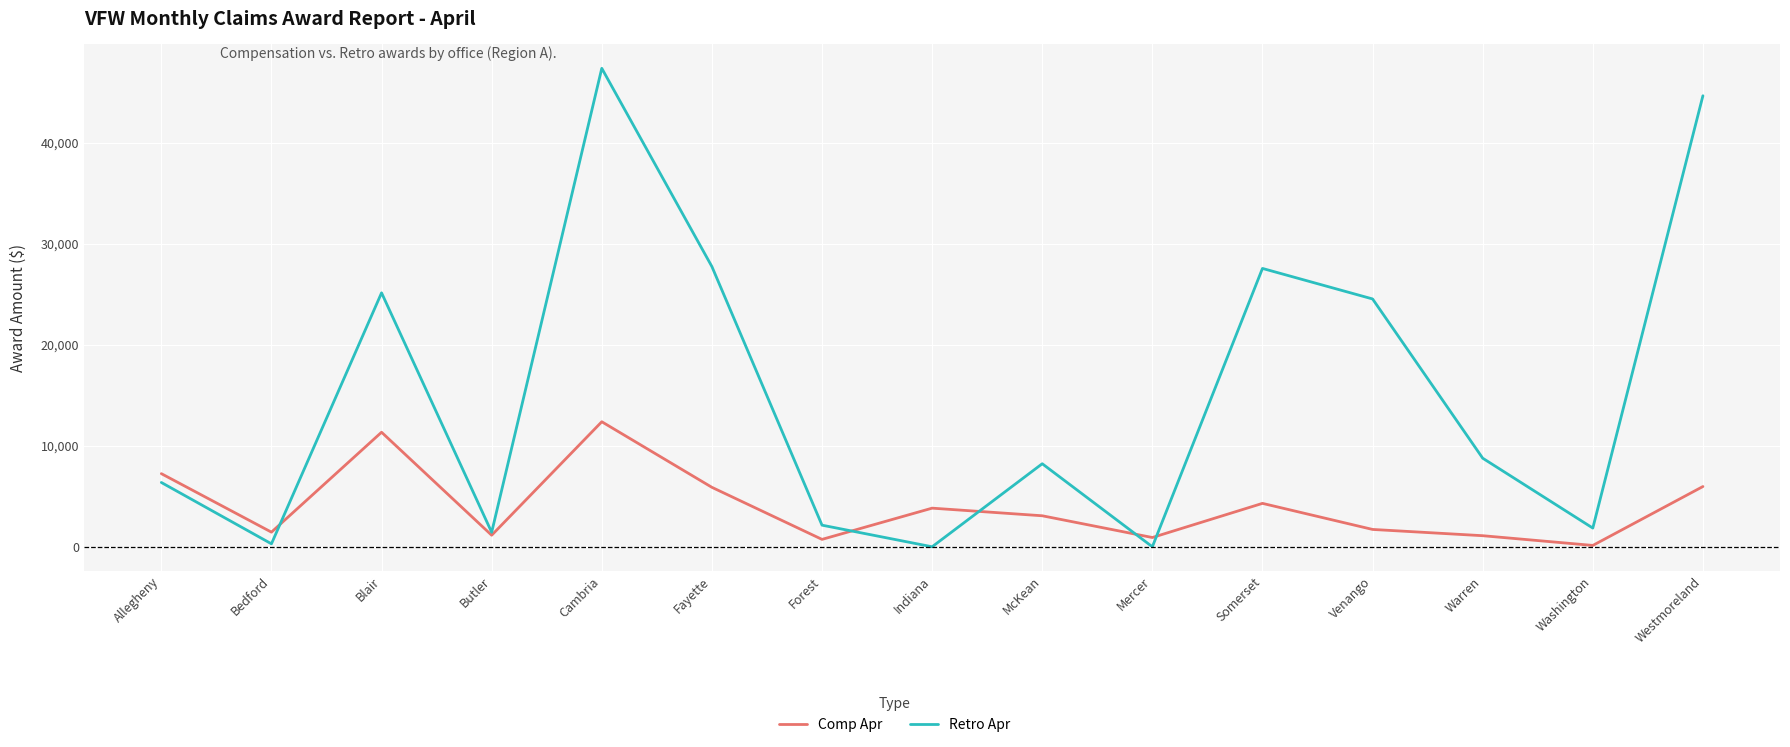

What is the greatest value displayed?

47361